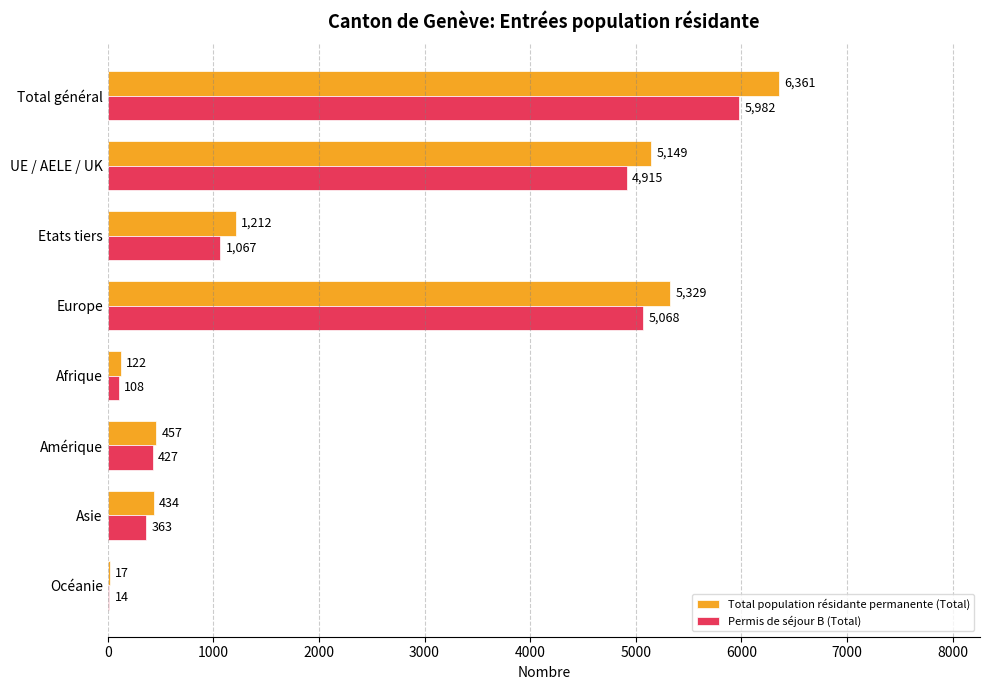

What are all the series names shown in the legend?

Total population résidante permanente (Total), Permis de séjour B (Total)